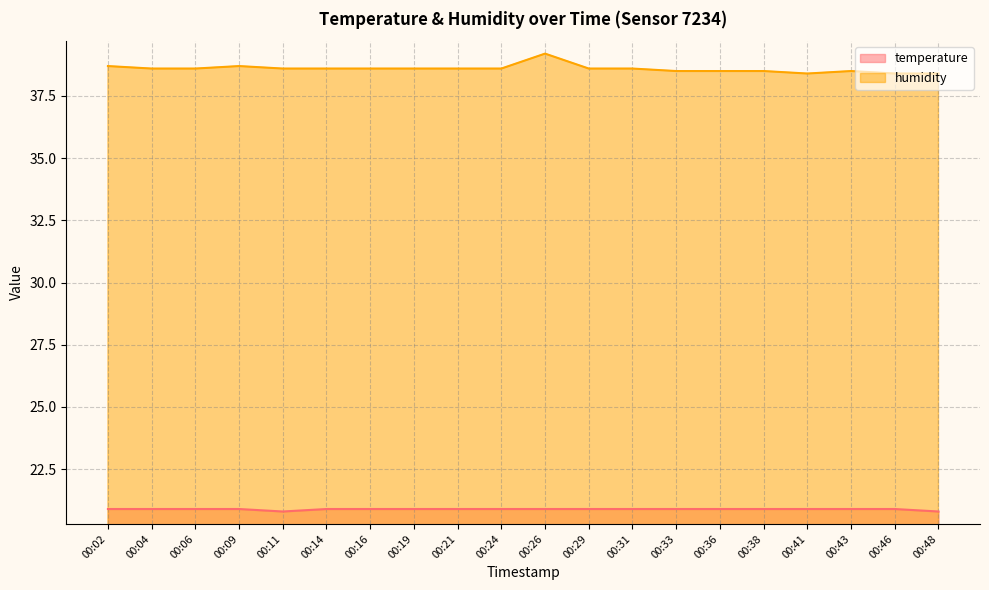

What is the lowest value of the humidity series?

38.4